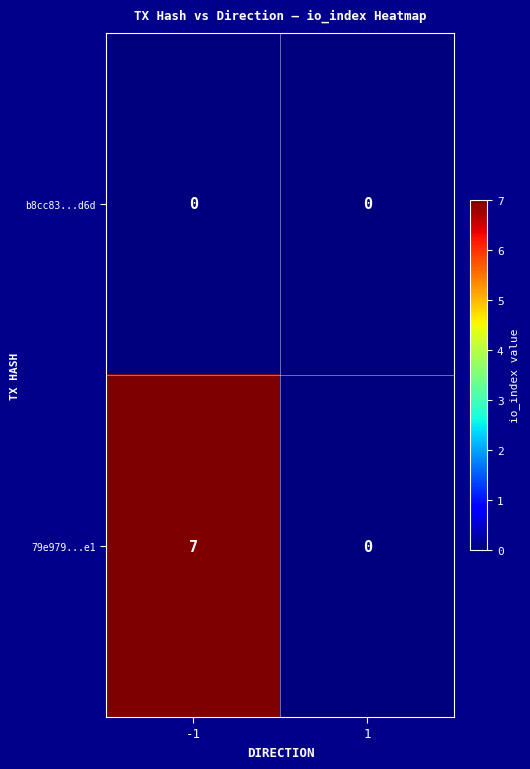

The 79e979...e1 series shows 0 at 1. True or false?

True